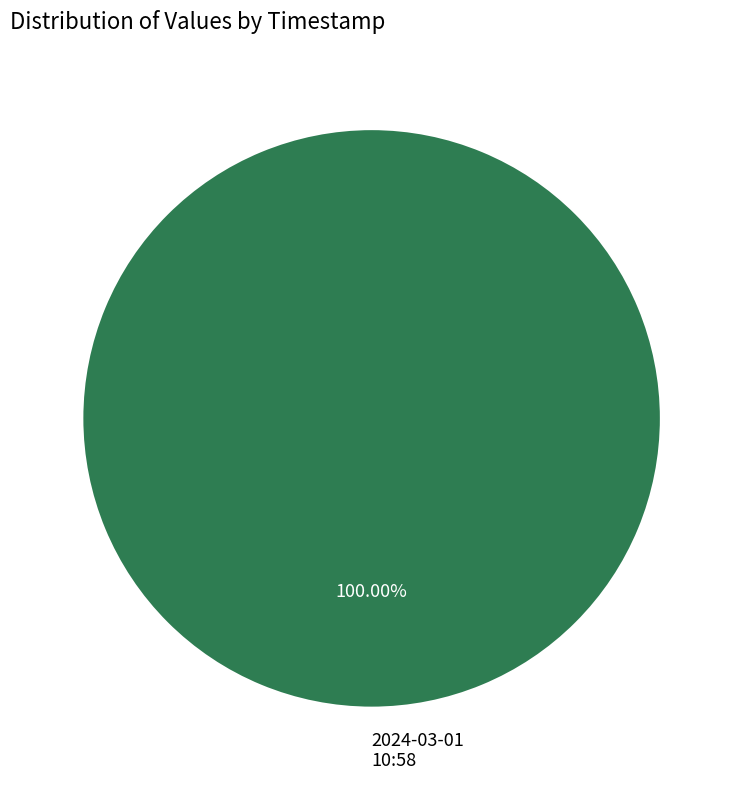

Is there any slice that represents more than half of the pie?

Yes